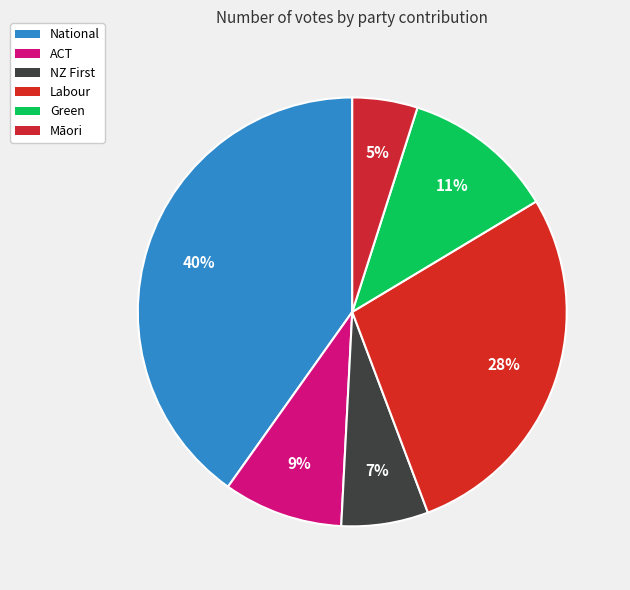

What is the total percentage of ACT and Green?

20.5%